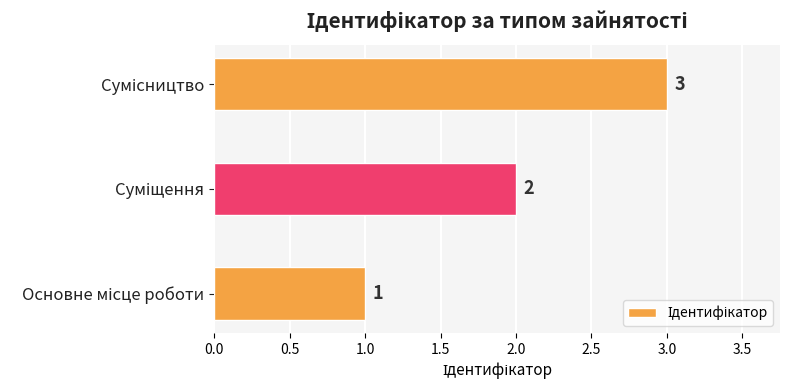

What is the maximum value shown in the chart?

3